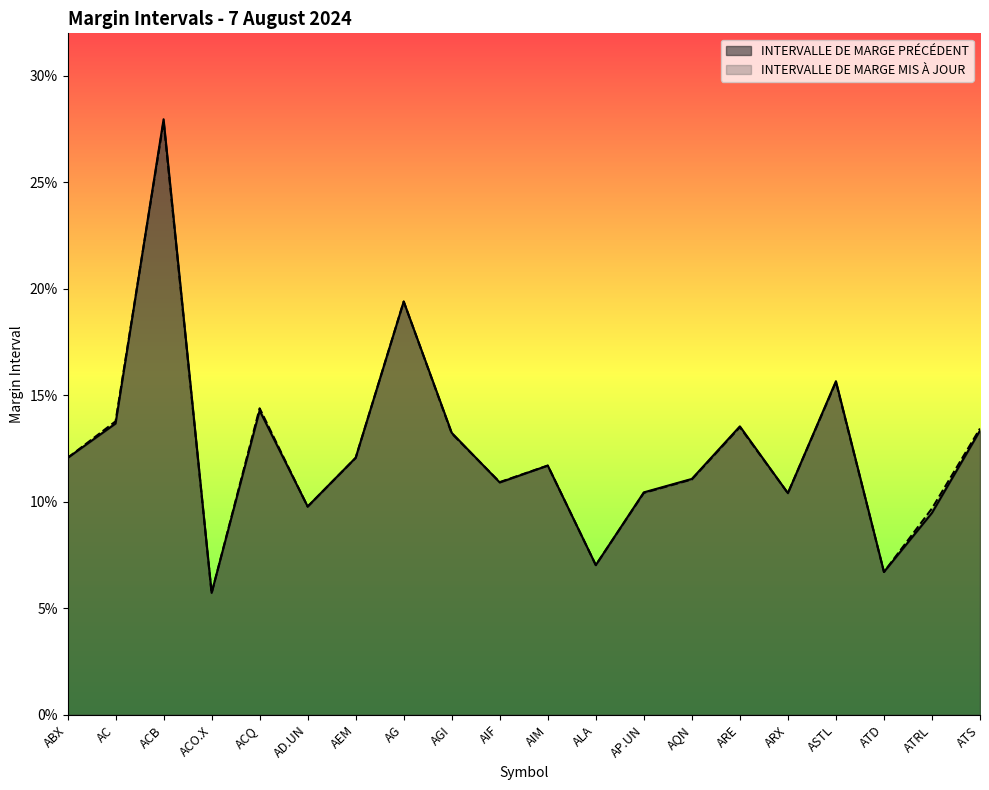

What is the greatest value displayed?

0.3